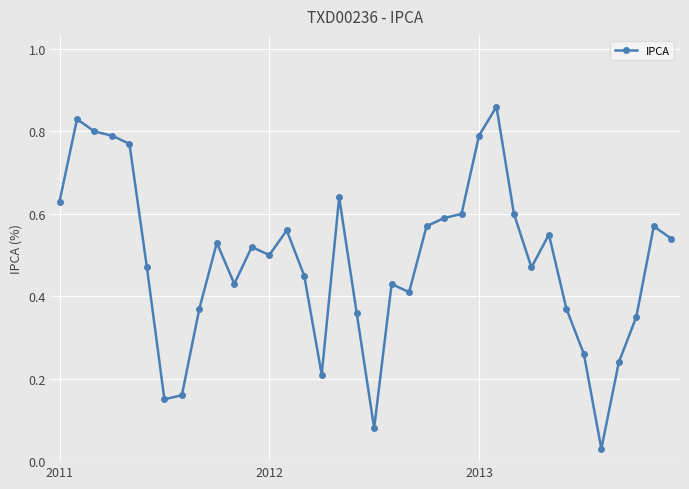

How many distinct data groups are displayed?

1